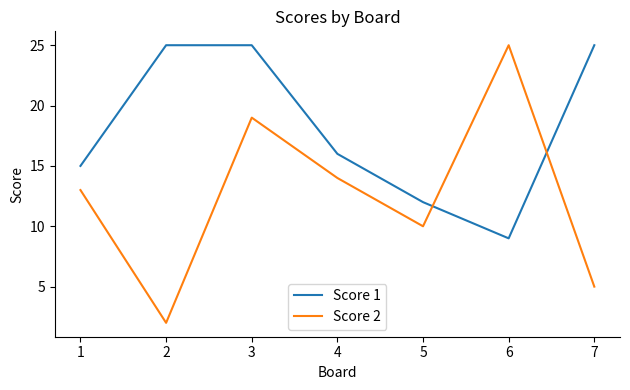

What is the difference between the second highest and minimum values in the Score 2 series?

17